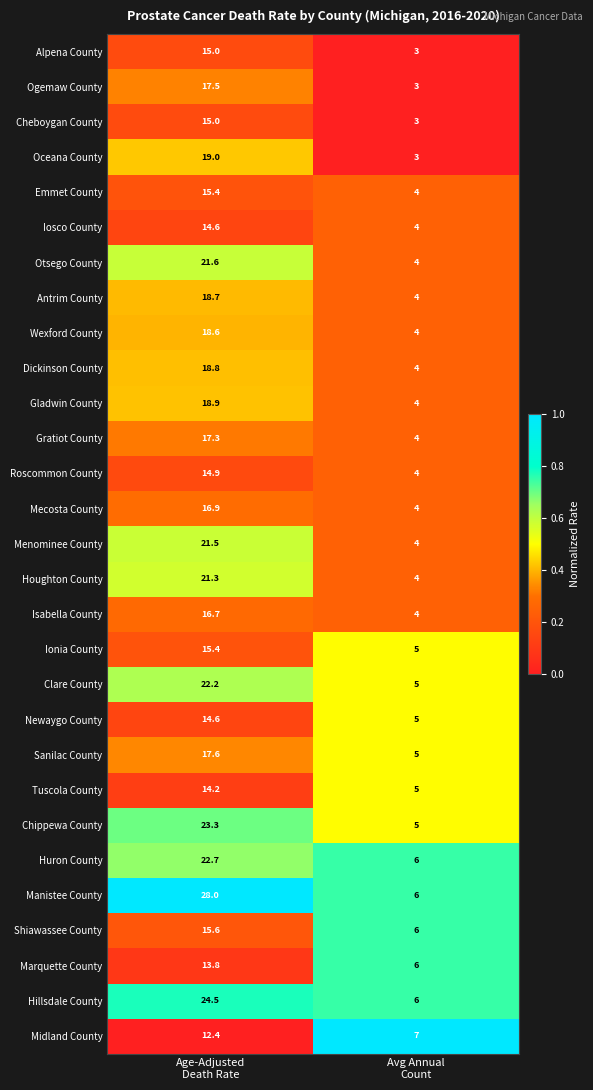

Which series has the largest range (max minus min)?

Manistee County